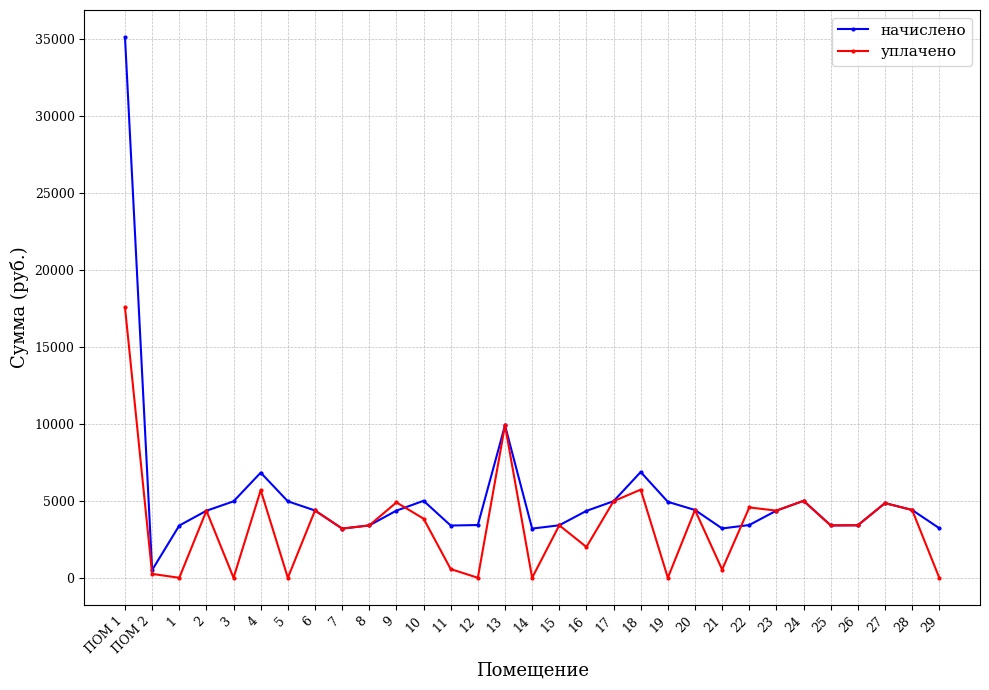

Which series has the largest total across all categories?

начислено